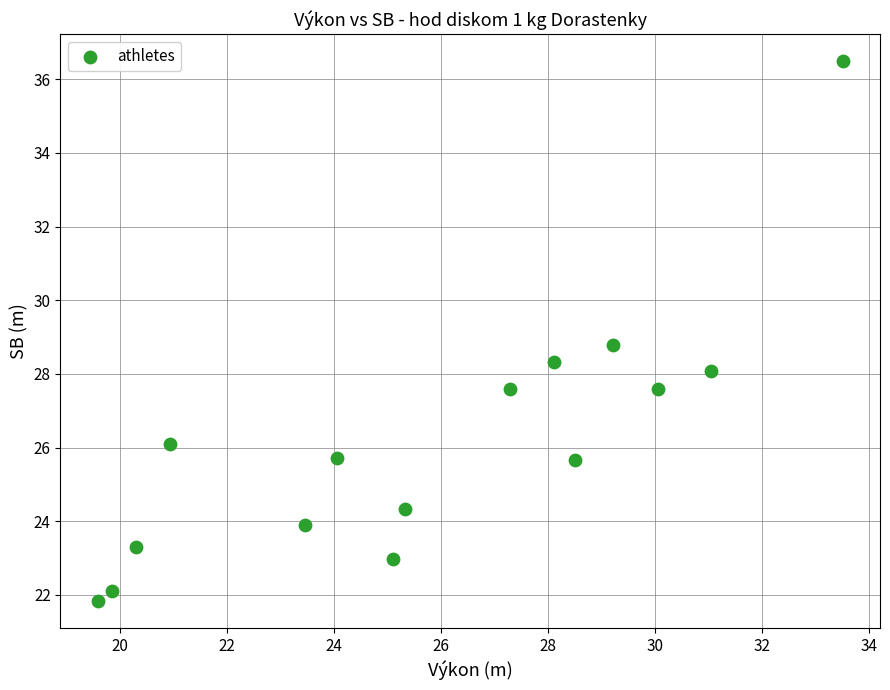

What Y value in the scatter plot is closest to 29?

28.8